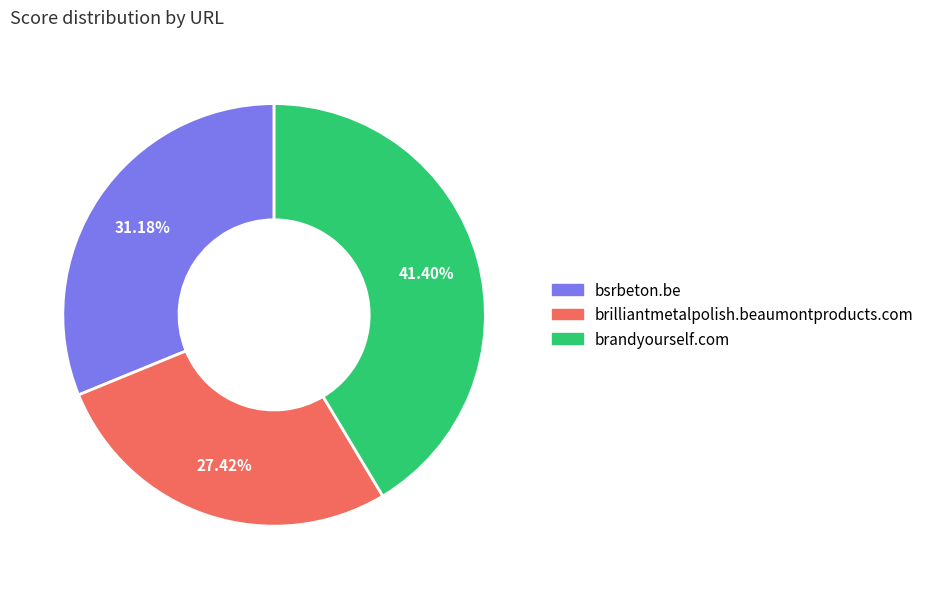

Does brandyourself.com represent more than half of the total?

No